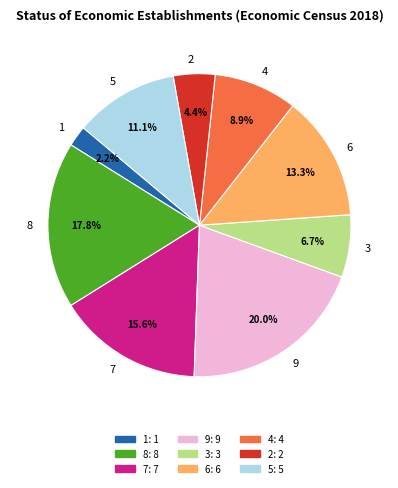

What portion of the pie excludes 2?

95.6%